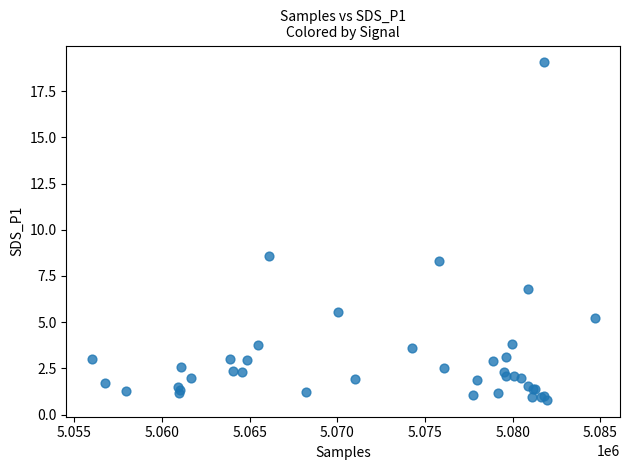

What Y value in the scatter plot is closest to 9?

8.6